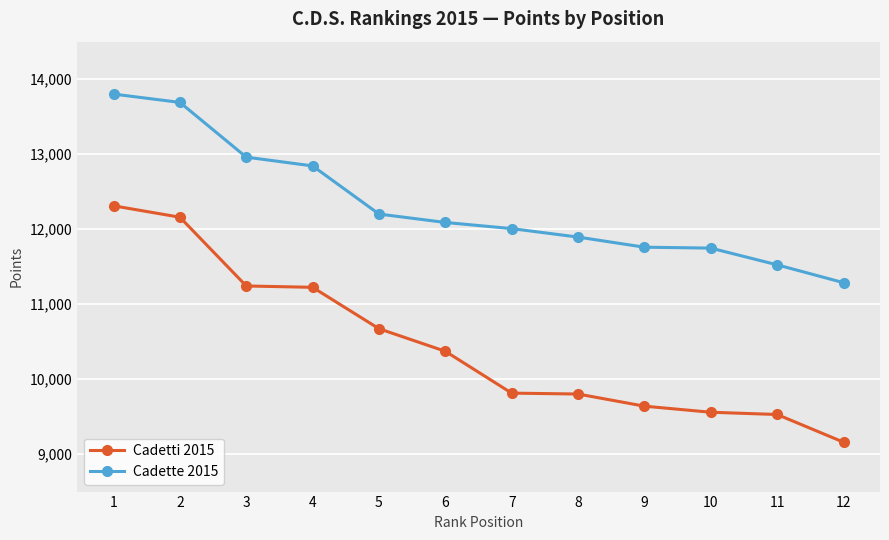

True or false: Cadette 2015 and Cadetti 2015 intersect in this chart.

False